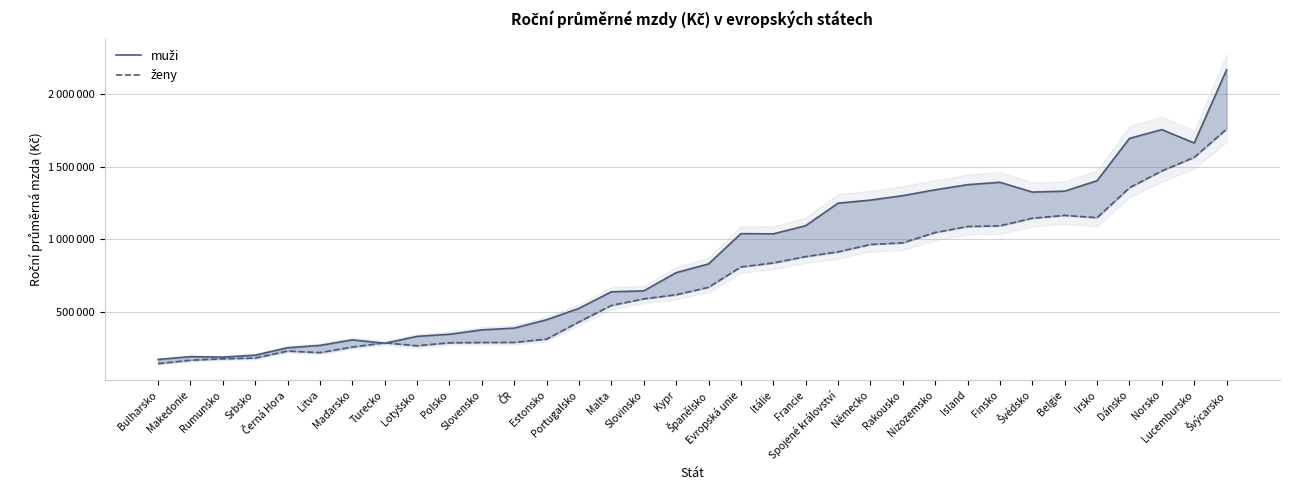

Is the value of muži at Rumunsko greater than the value of ženy at Lotyšsko?

No